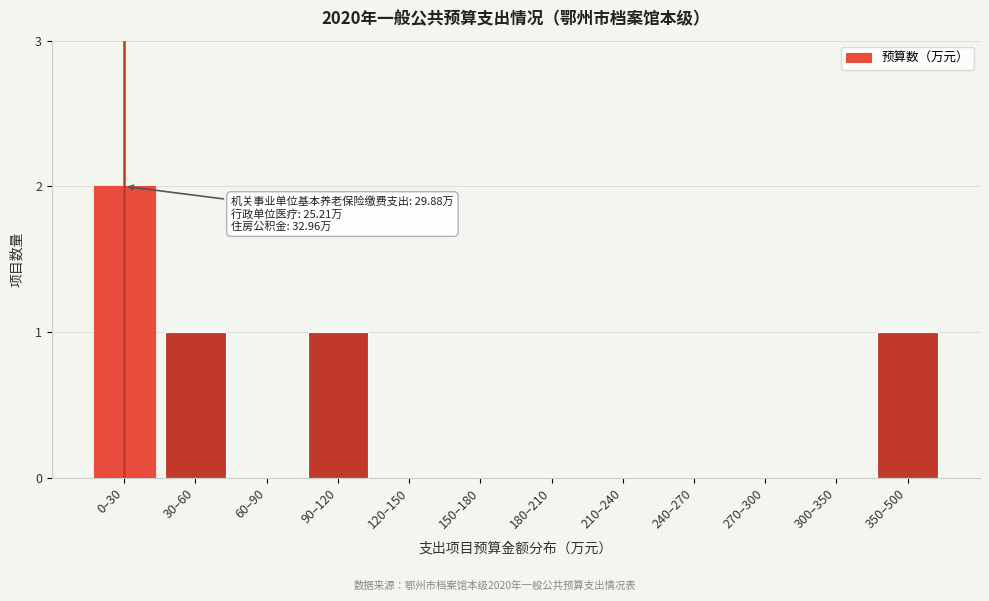

Reading left to right, transcribe all the data shown in this chart.

0–30=2	30–60=1	60–90=0	90–120=1	120–150=0	150–180=0	180–210=0	210–240=0	240–270=0	270–300=0	300–350=0	350–500=1